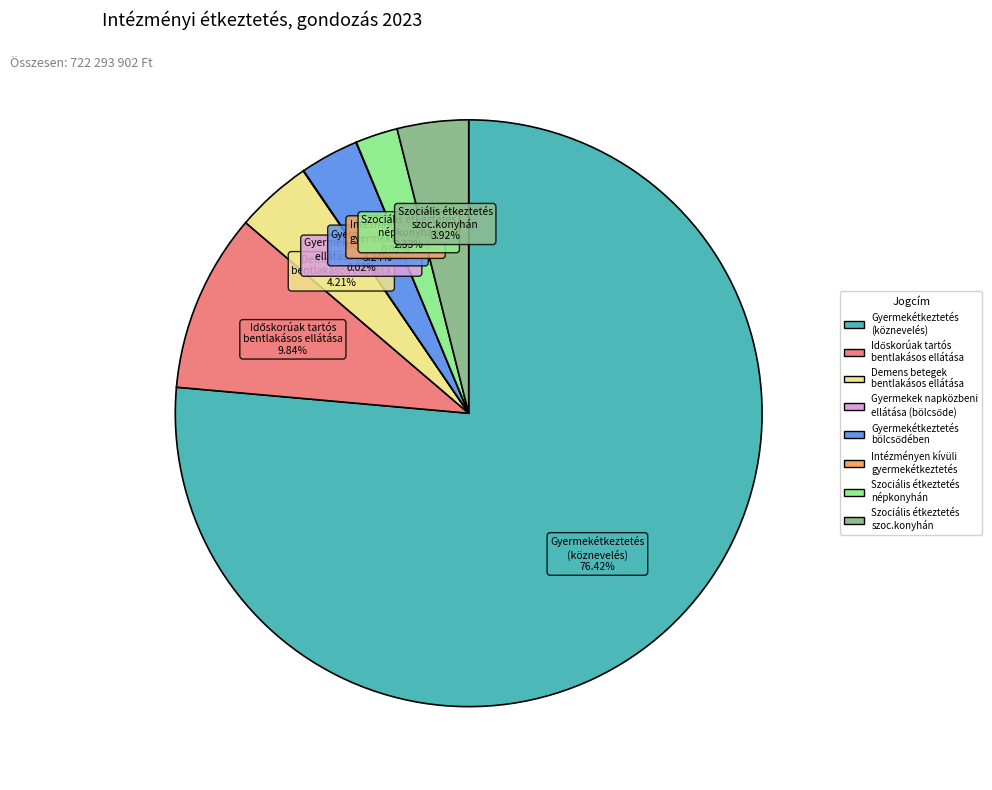

Is there any slice that represents more than half of the pie?

Yes